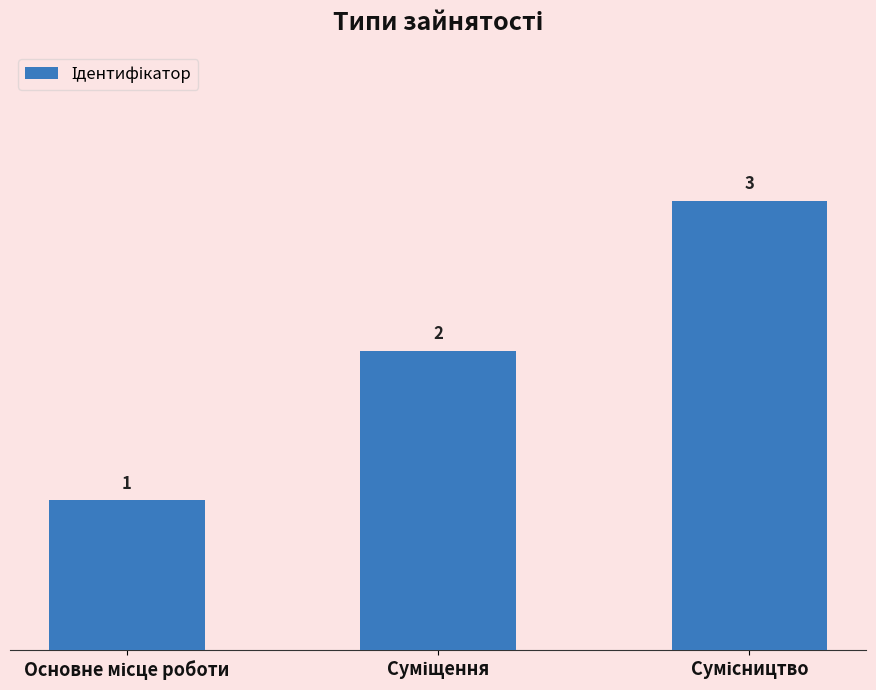

What is the sum of all values?

6